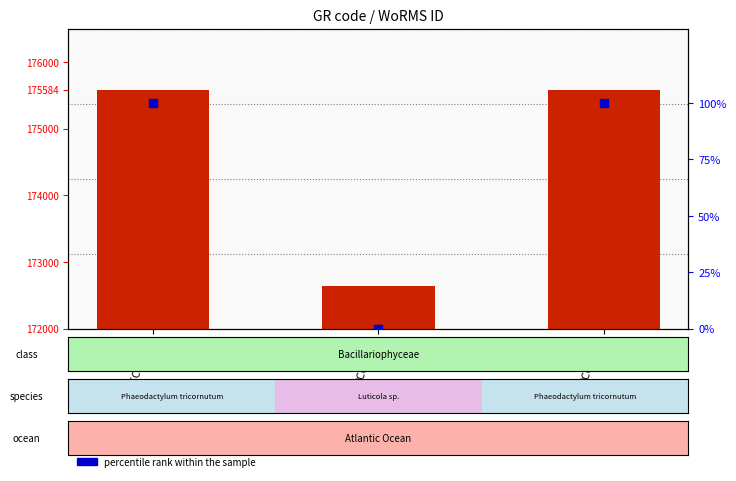

Which series has the largest Y range (max minus min)?

WoRMS ID